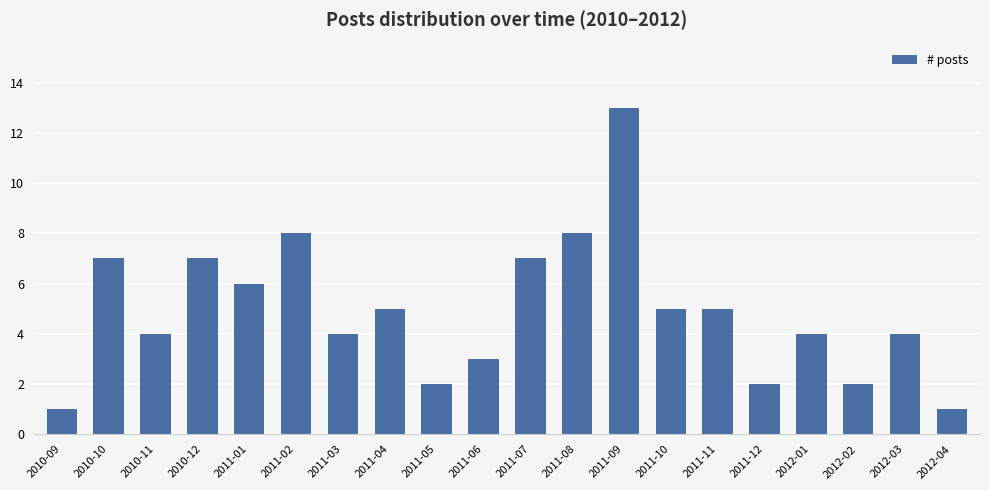

What is the sum of all values?

98